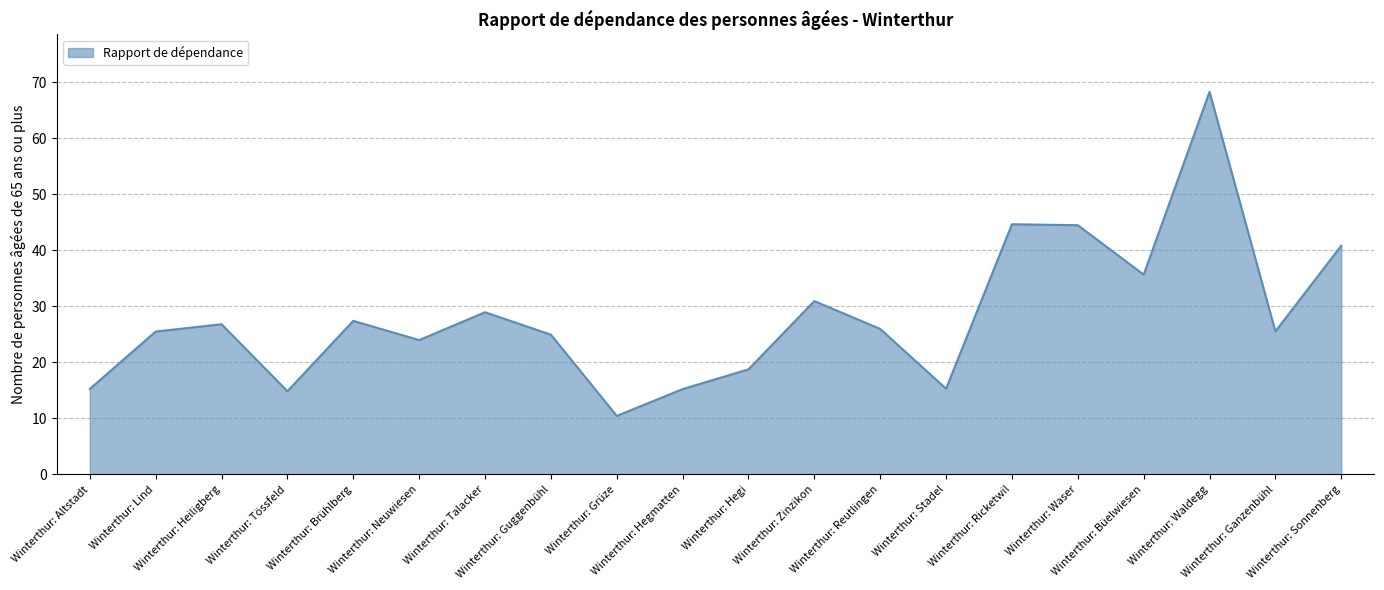

What is the greatest value displayed?

68.3